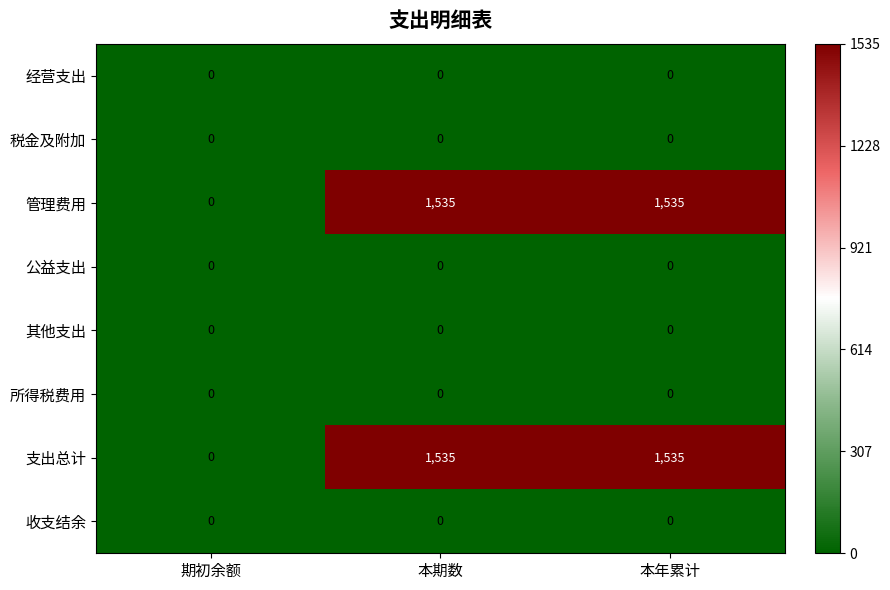

Reading left to right, list all the values displayed in this chart.

经营支出: 期初余额=0	本期数=0	本年累计=0
税金及附加: 期初余额=0	本期数=0	本年累计=0
管理费用: 期初余额=0	本期数=1535	本年累计=1535
公益支出: 期初余额=0	本期数=0	本年累计=0
其他支出: 期初余额=0	本期数=0	本年累计=0
所得税费用: 期初余额=0	本期数=0	本年累计=0
支出总计: 期初余额=0	本期数=1535	本年累计=1535
收支结余: 期初余额=0	本期数=0	本年累计=0